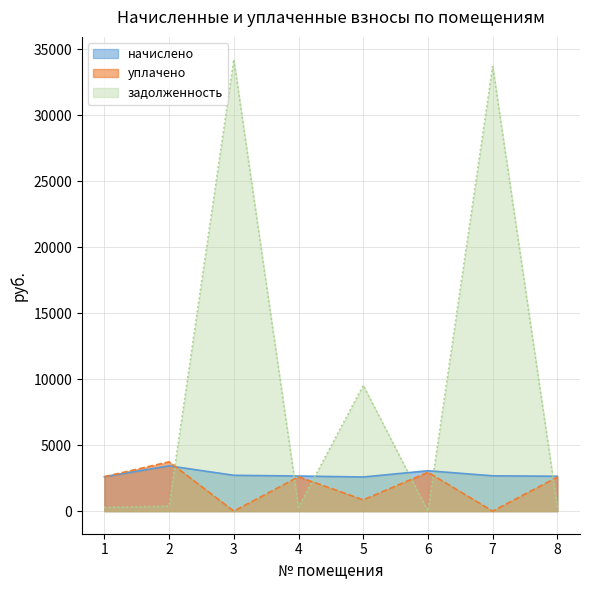

List the series in order of their peak value, lowest first.

начислено, уплачено, задолженность